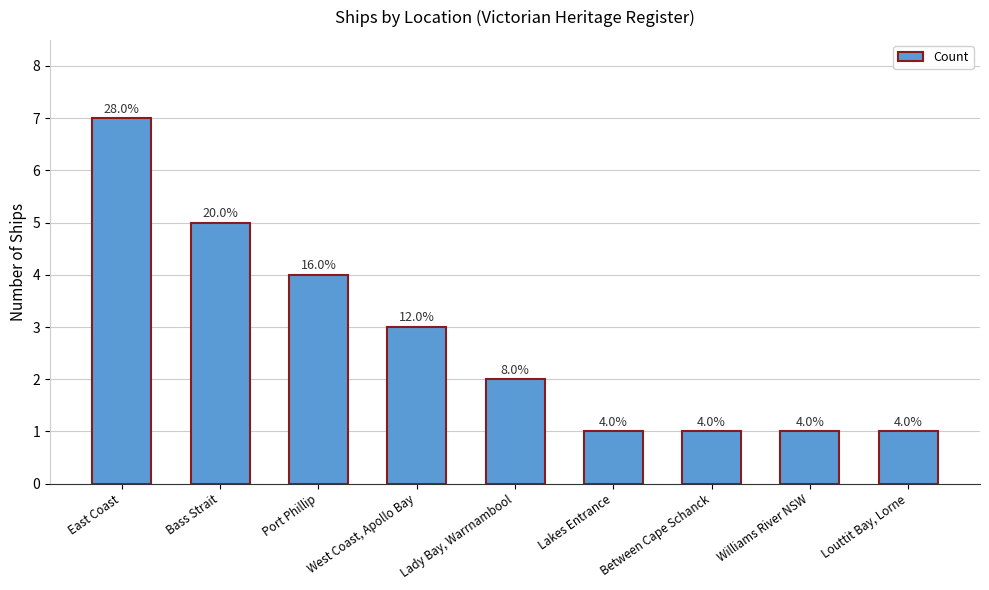

What is the average value?

3